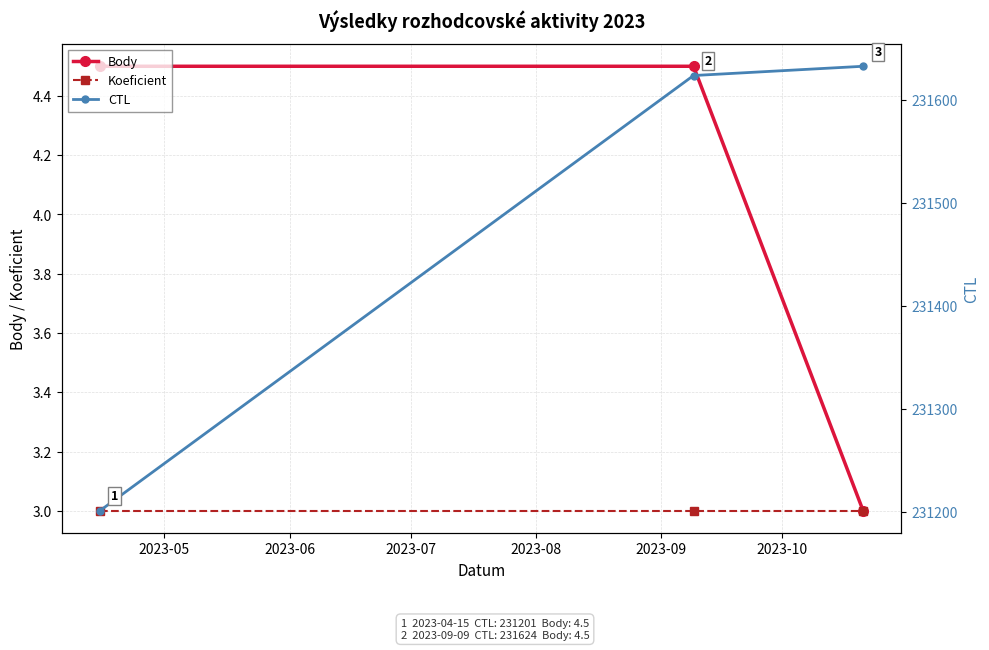

What is the value of the Body point at the 3rd from the left?

3.0